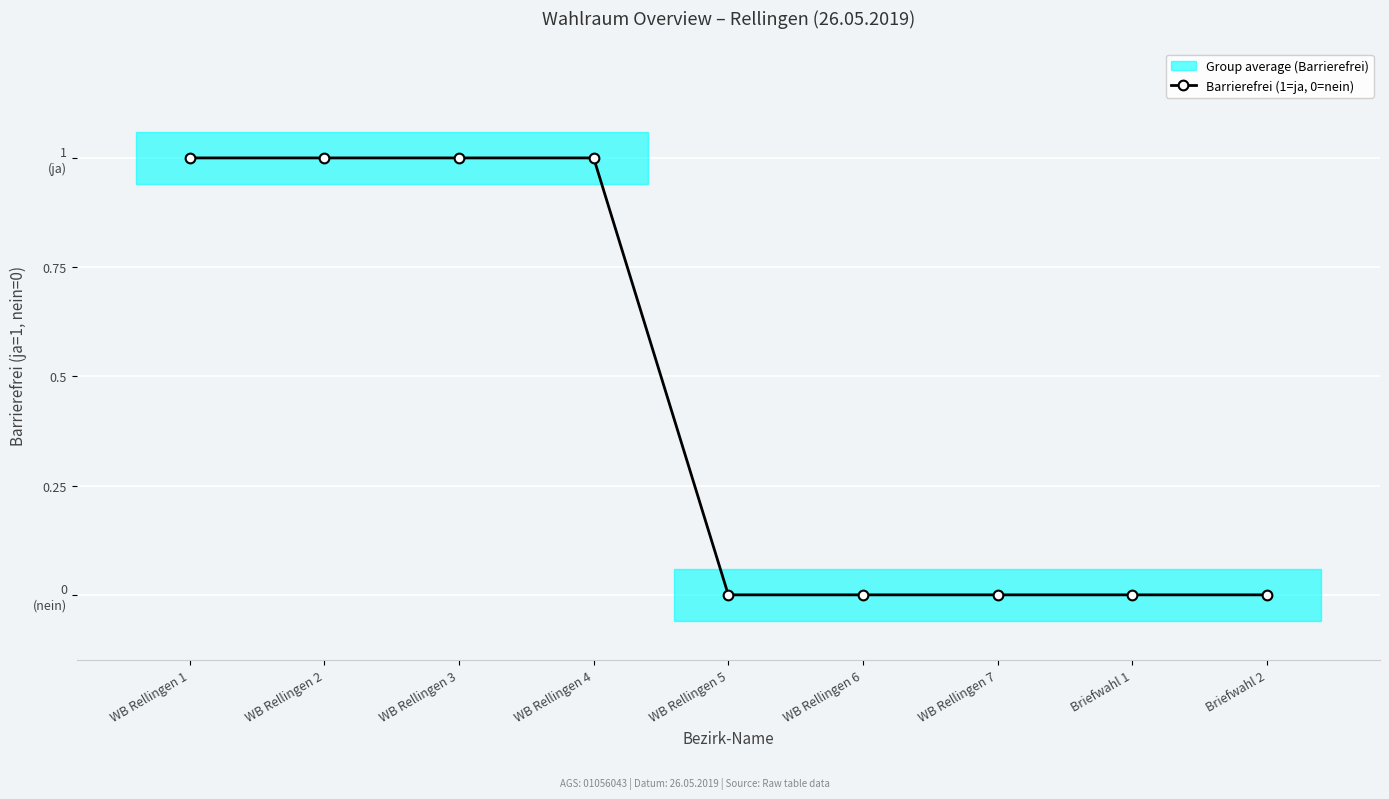

What is the difference between the values at WB Rellingen 7 and WB Rellingen 1?

1